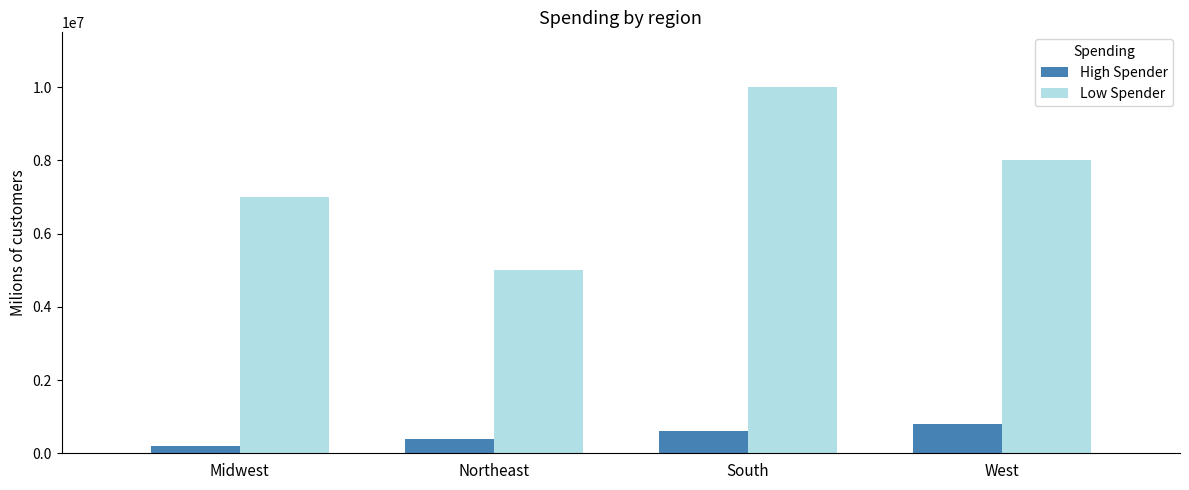

What is the average value of the High Spender series?

500000